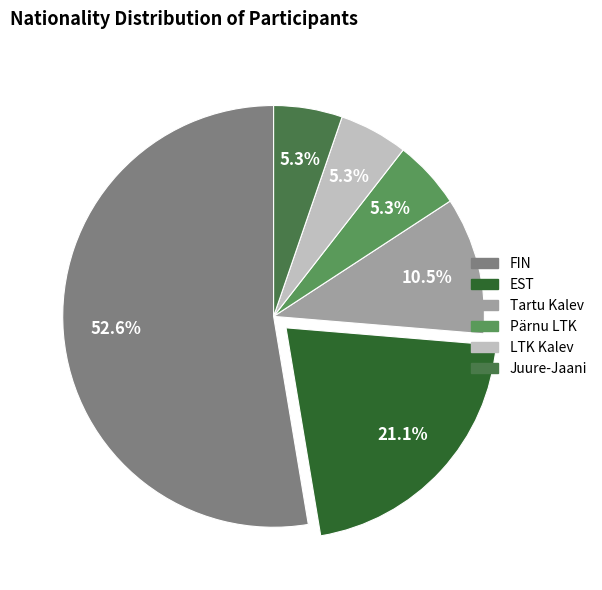

How many segments does this pie chart have?

6